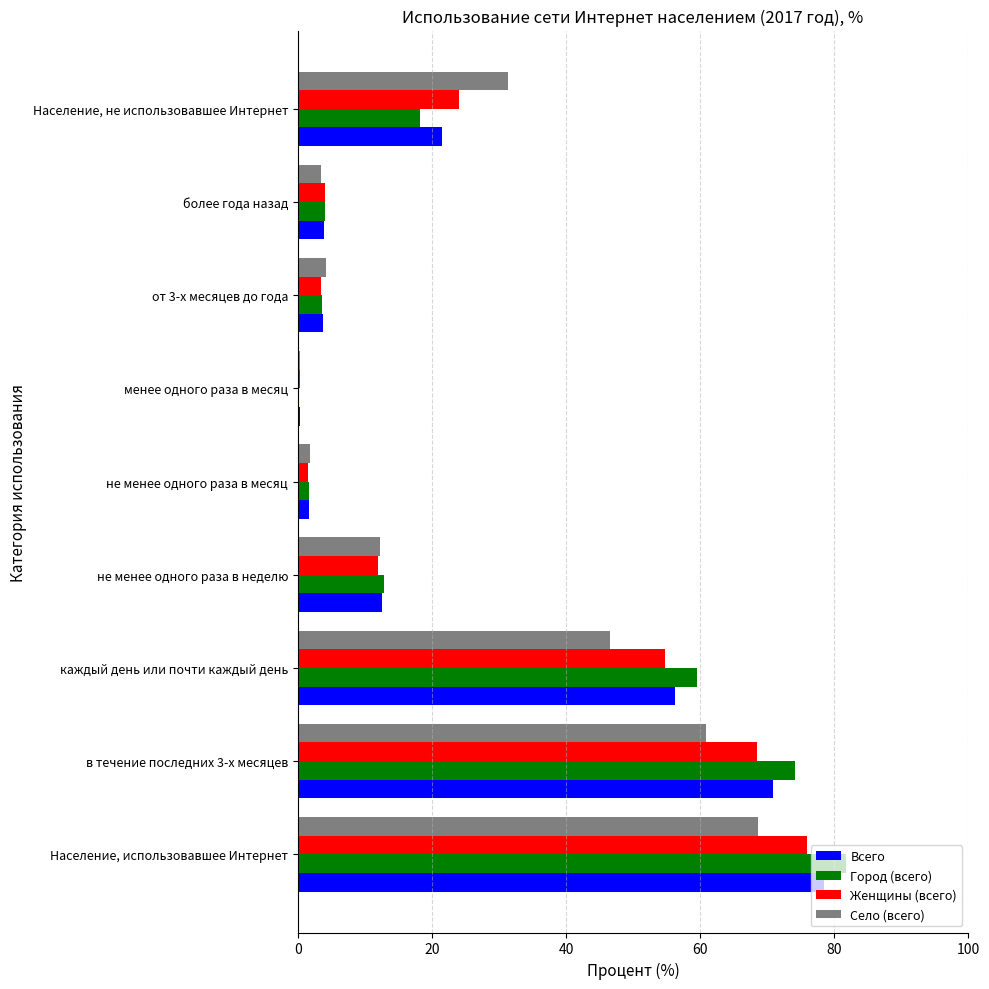

Is it true that Село (всего) equals 31.4 at Население, не использовавшее Интернет?

True